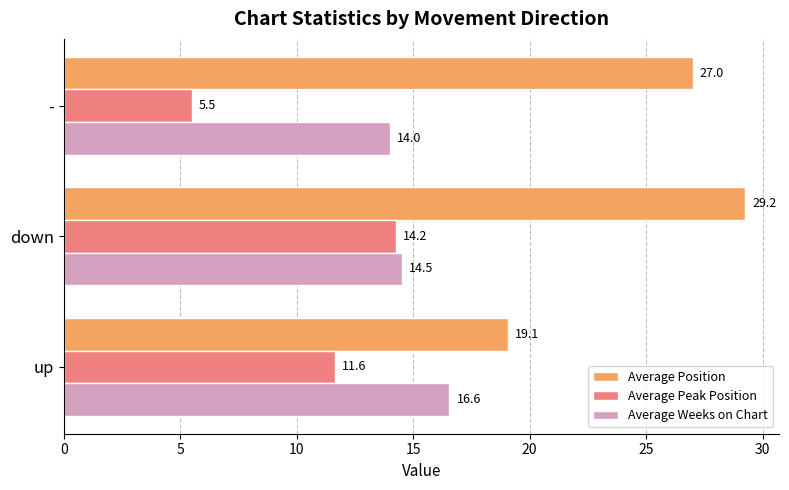

At how many categories does at least one series exceed 19?

3